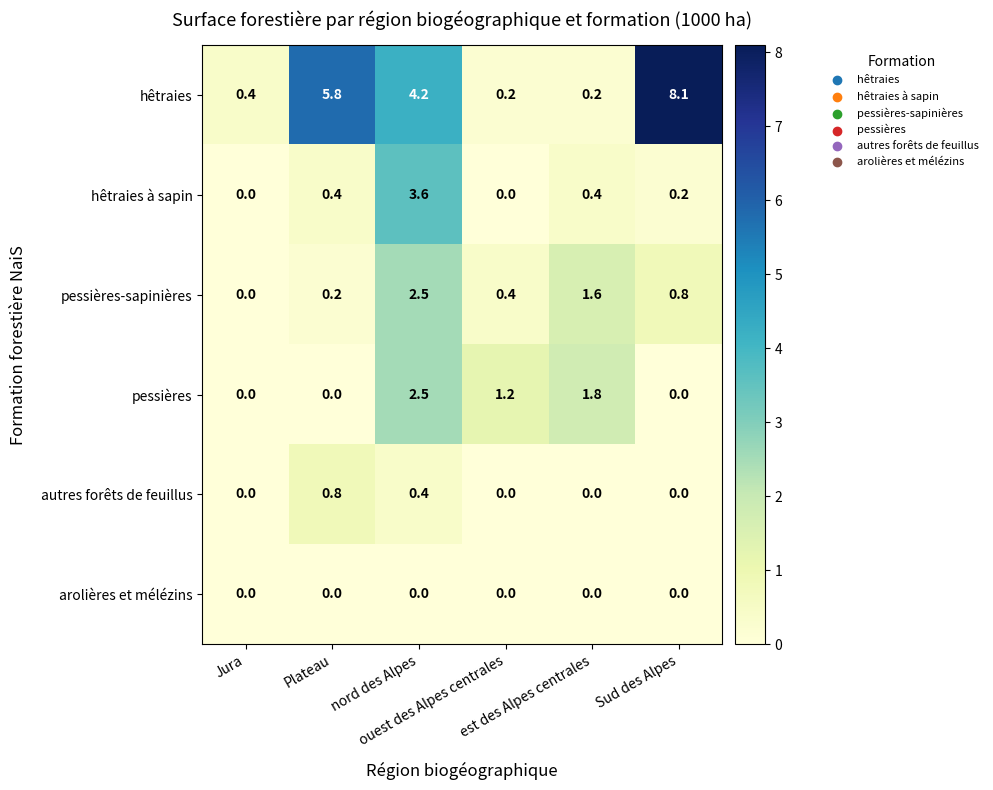

How many series are shown in this chart?

6